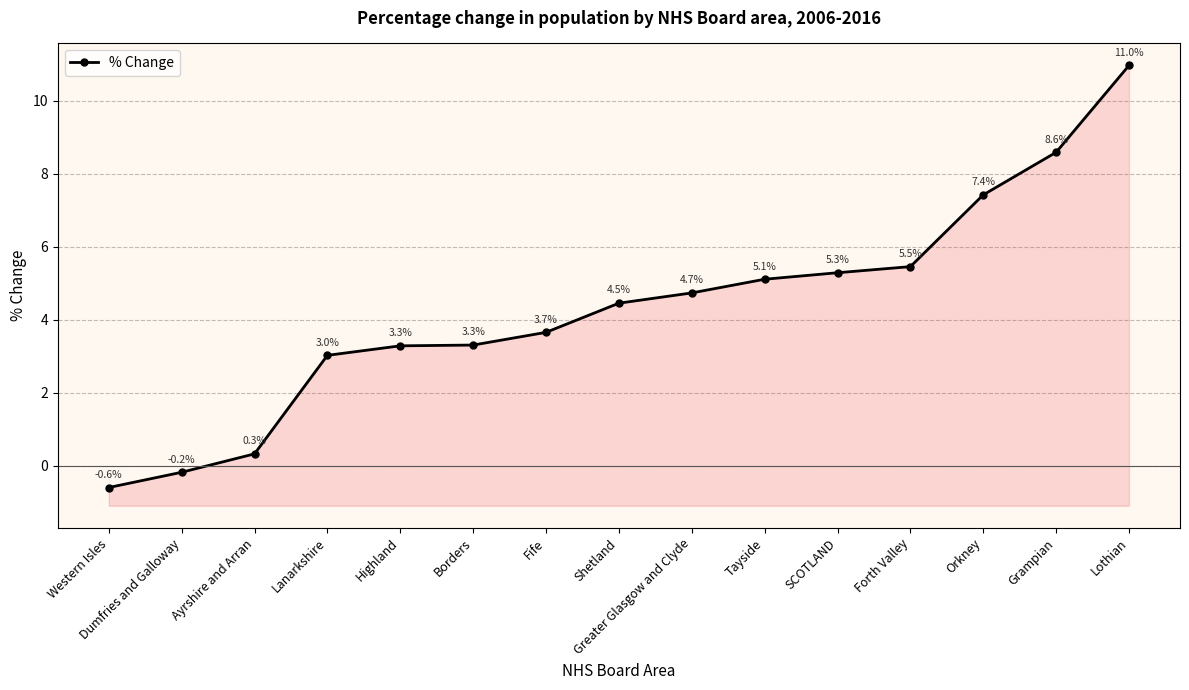

True or false: there are more than 2 points higher than both neighbors.

False